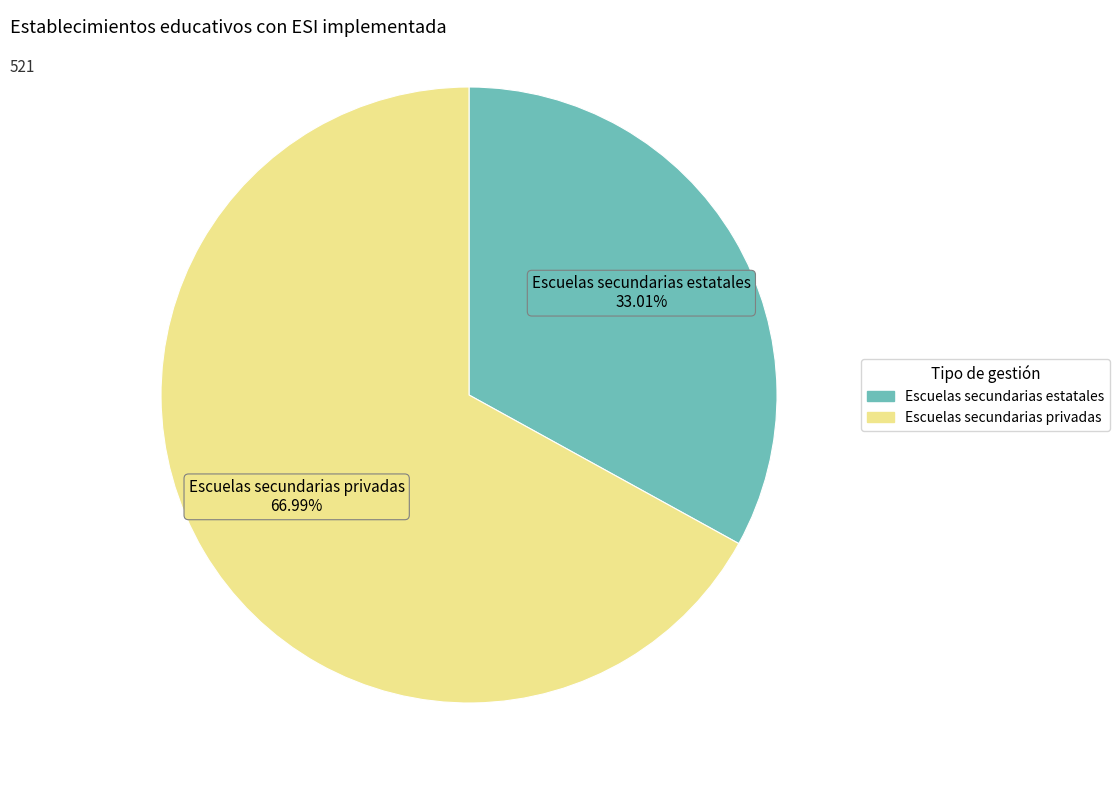

Count the number of slices in the pie.

2